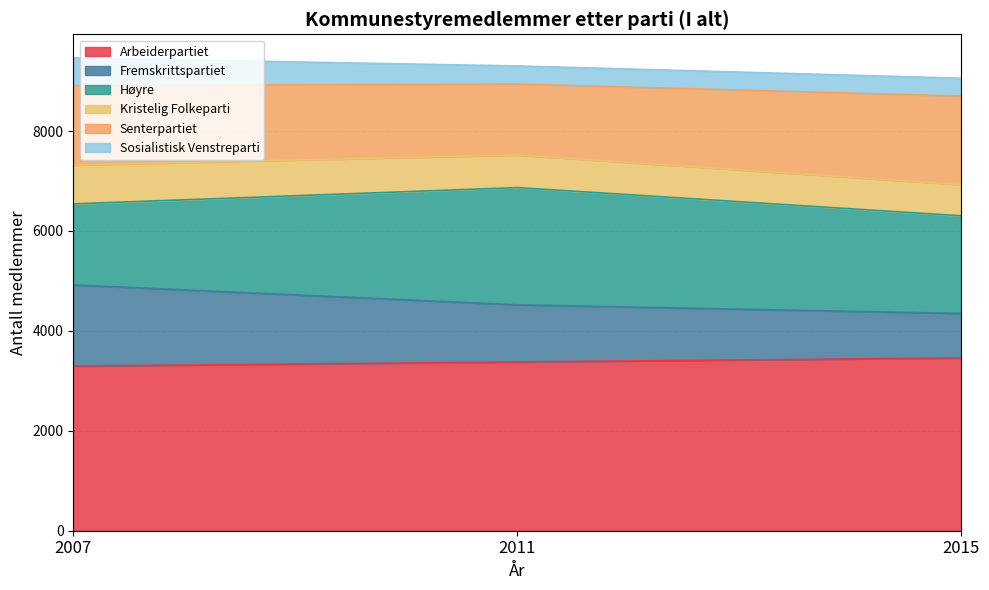

The value of Arbeiderpartiet at 2007 is 937. True or false?

False